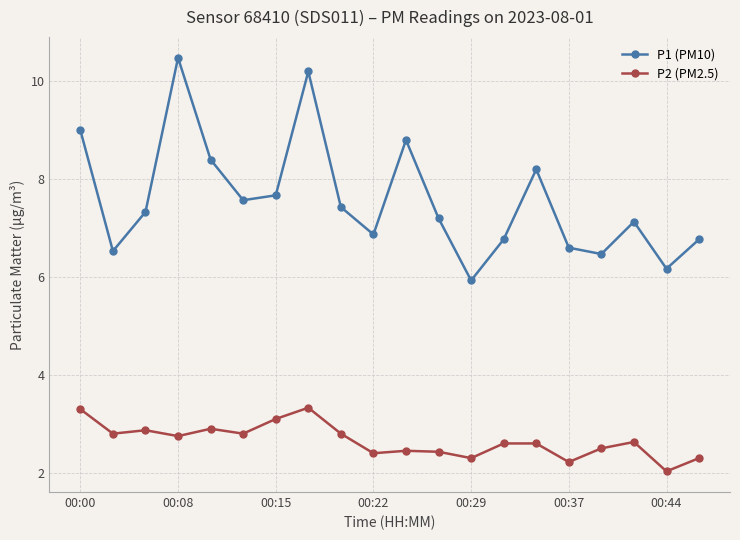

At how many categories does at least one series exceed 8?

6